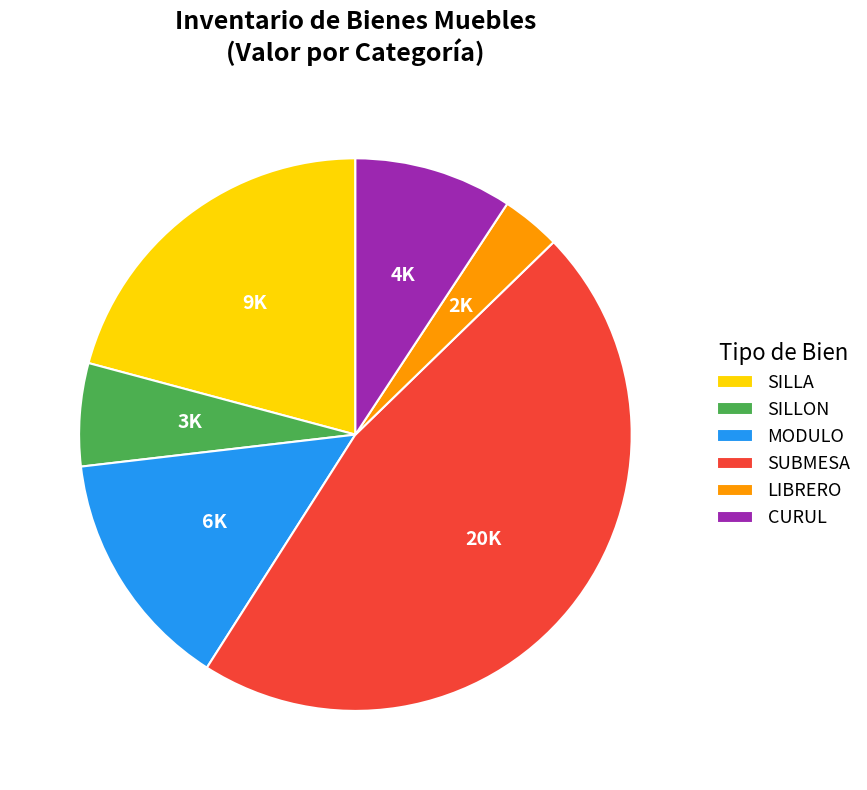

Which slice is the largest?

SUBMESA